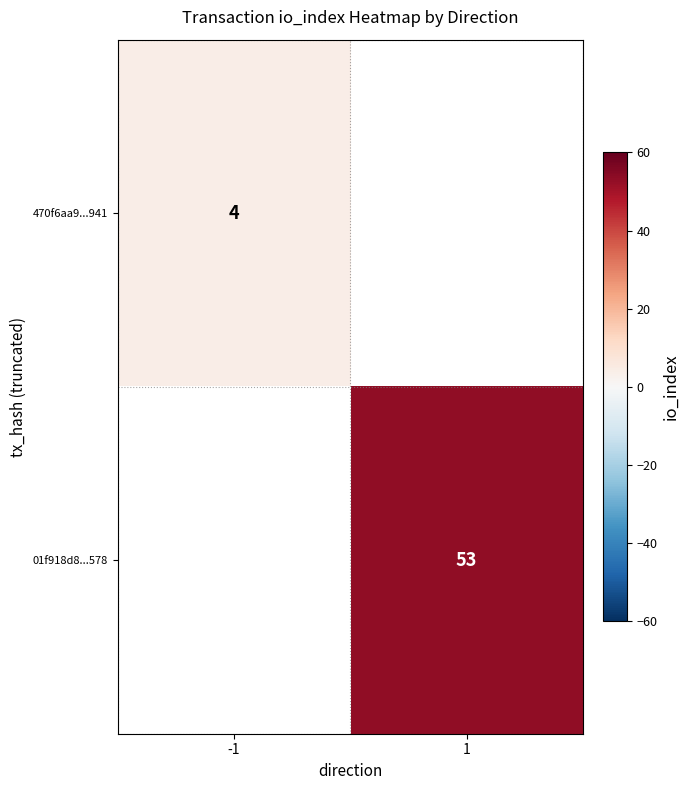

Is the value of 01f918d8...578 at 1 greater than the value of 470f6aa9...941 at -1?

Yes